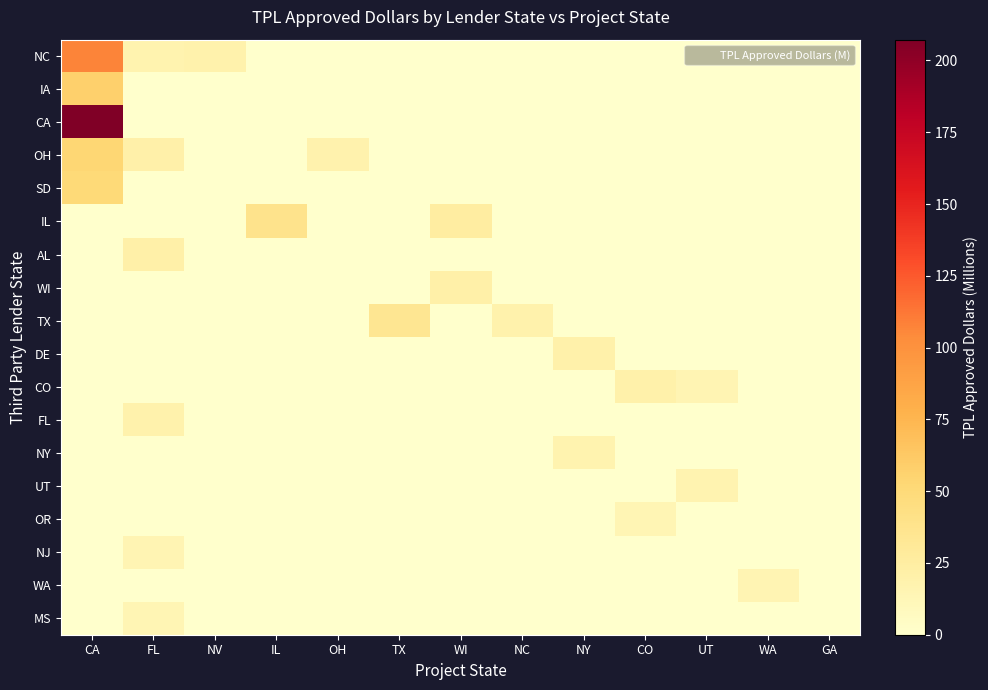

Which series has the largest total across all categories?

CA